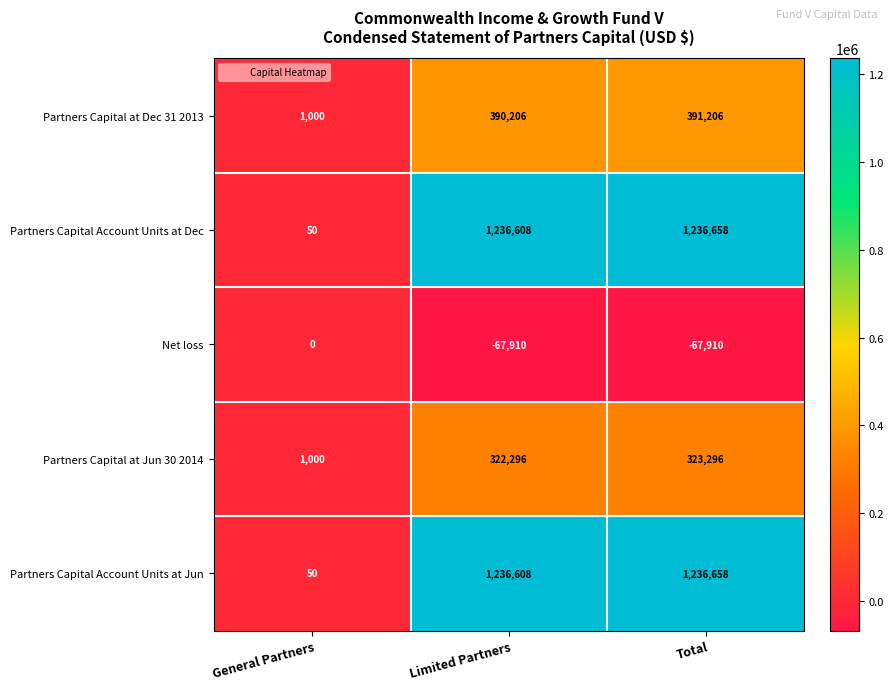

What is the maximum value shown in the chart?

1236658